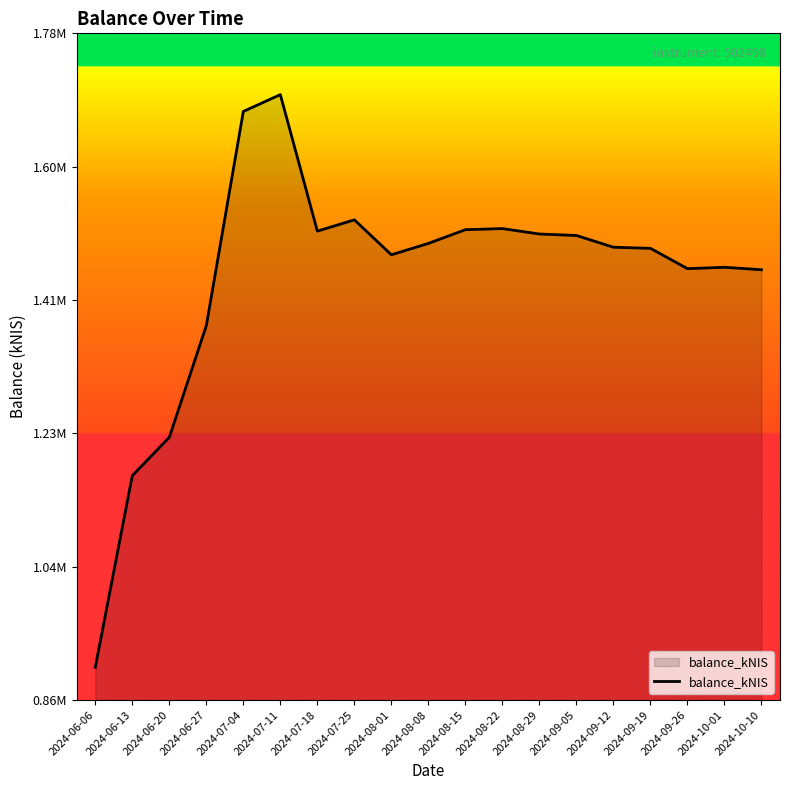

Which label corresponds to the largest value in the chart?

2024-07-11